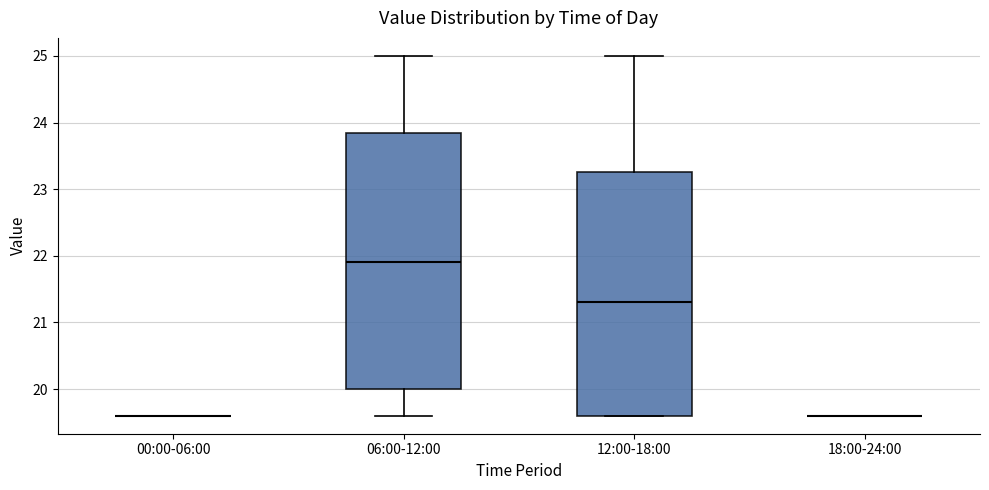

Reading left to right, transcribe this box plot: for each box, give where its median line is, the range the box spans, and where its two whiskers end, as read against the y-axis. The values are not printed on the chart, so give them approximately, as read against the axis.

00:00-06:00: box collapsed to a line at 19.6, whiskers 19.6 to 19.6
06:00-12:00: median 21.9, box 20.0 to 23.9, whiskers 19.6 to 25.0
12:00-18:00: median 21.3, box 19.6 to 23.3, whiskers 19.6 to 25.0
18:00-24:00: box collapsed to a line at 19.6, whiskers 19.6 to 19.6